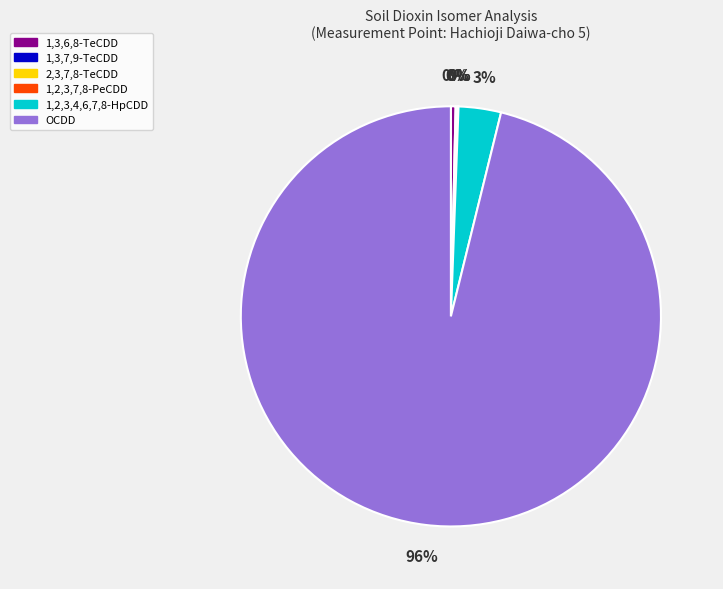

Do 1,3,6,8-TeCDD and 1,2,3,4,6,7,8-HpCDD together represent more than half of the pie?

No